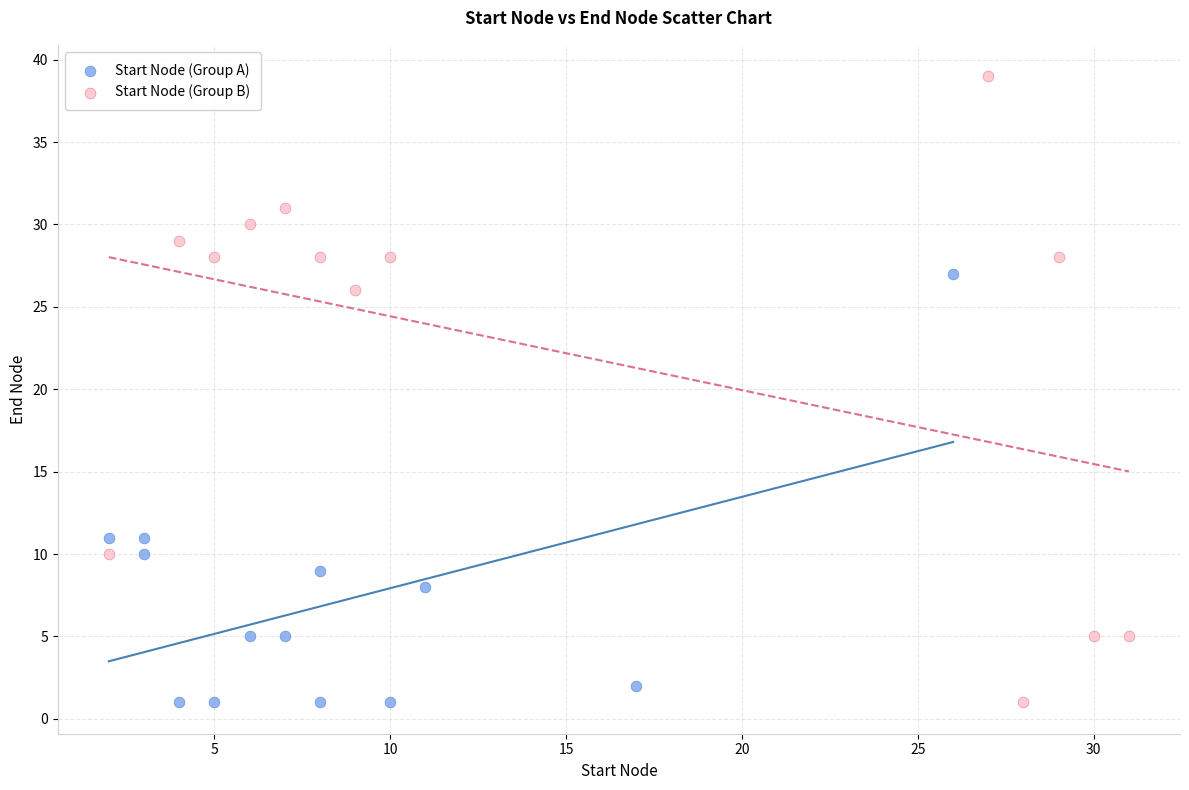

Which series has the widest spread of Y values?

Start Node (Group B)